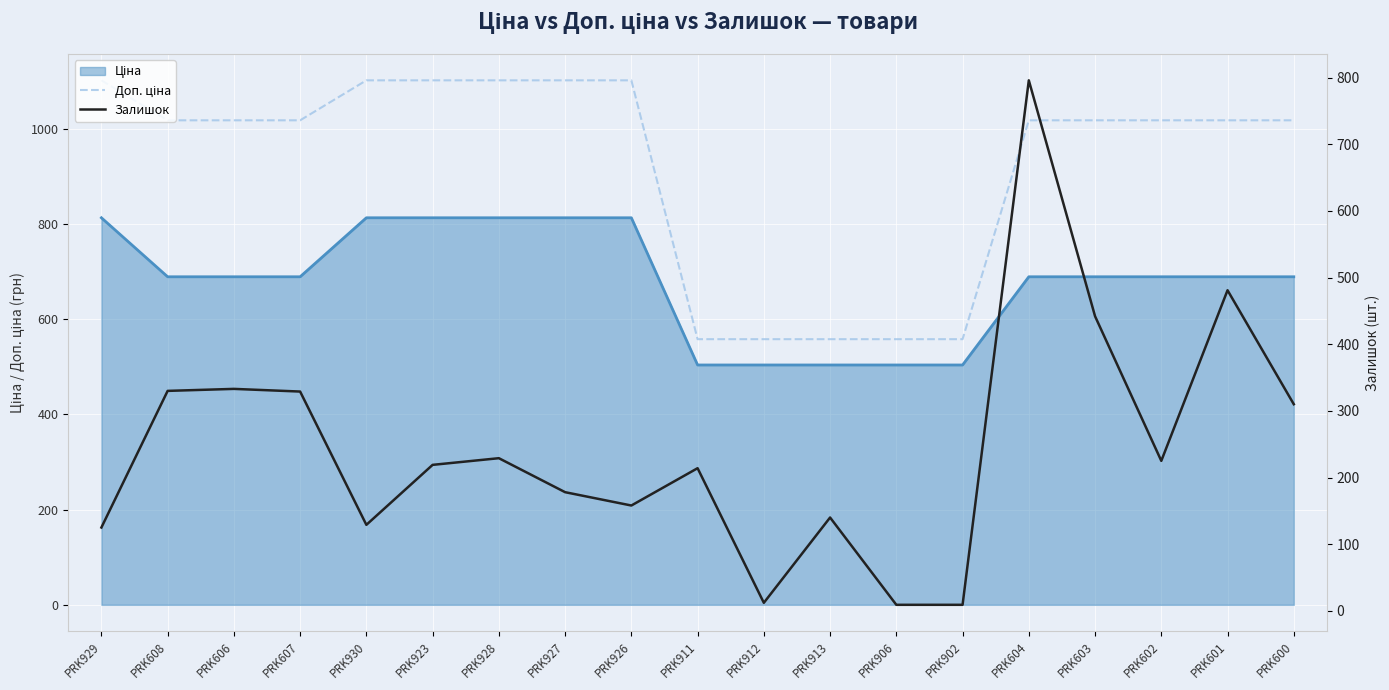

Is the value of Залишок at PRK930 greater than the value of Доп. ціна at PRK911?

No